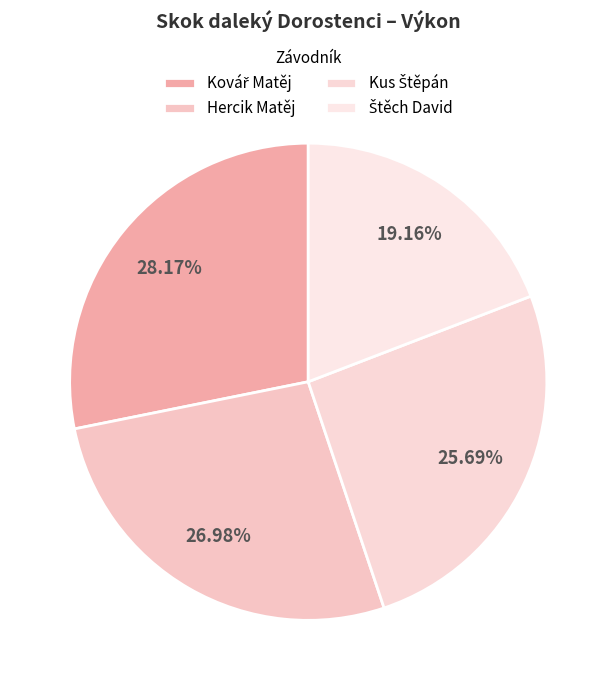

What is the change in value from Kovář Matěj to Hercik Matěj?

-0.2